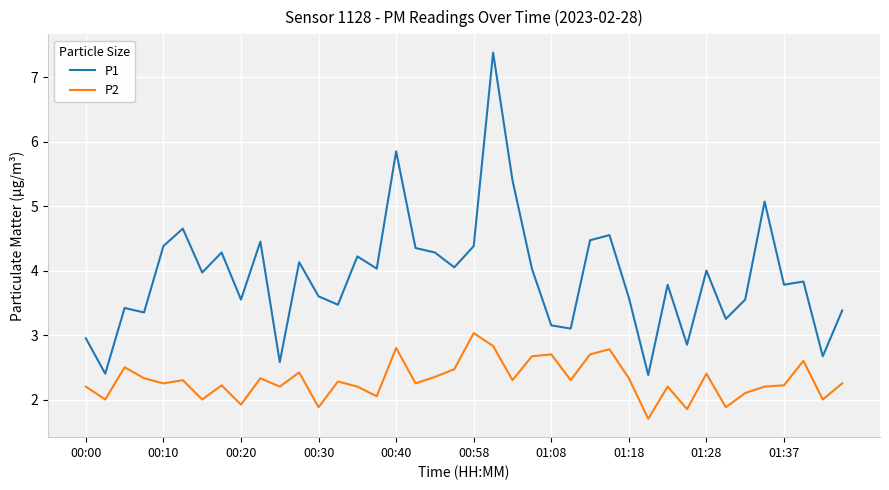

What is the highest value of the P2 series?

3.0